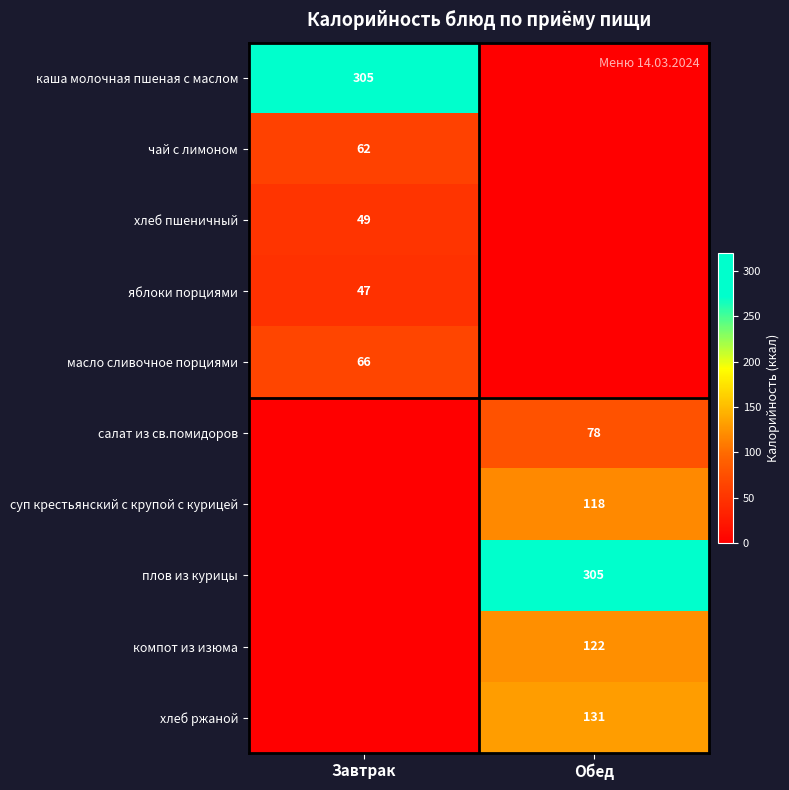

Is it true that суп крестьянский с крупой с курицей equals 173 at Обед?

False